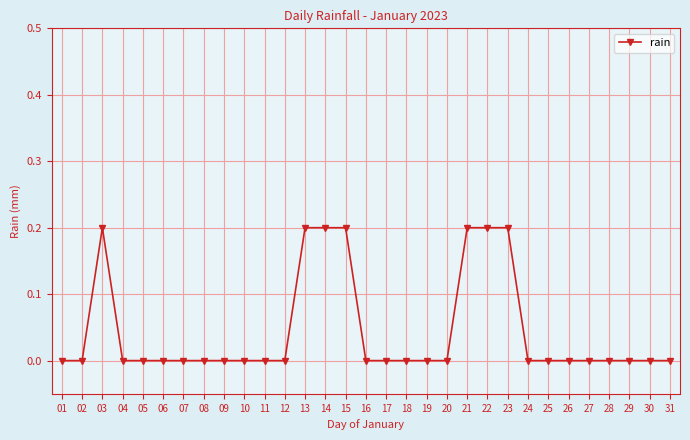

What is the change in value from 10 to 13?

+0.2